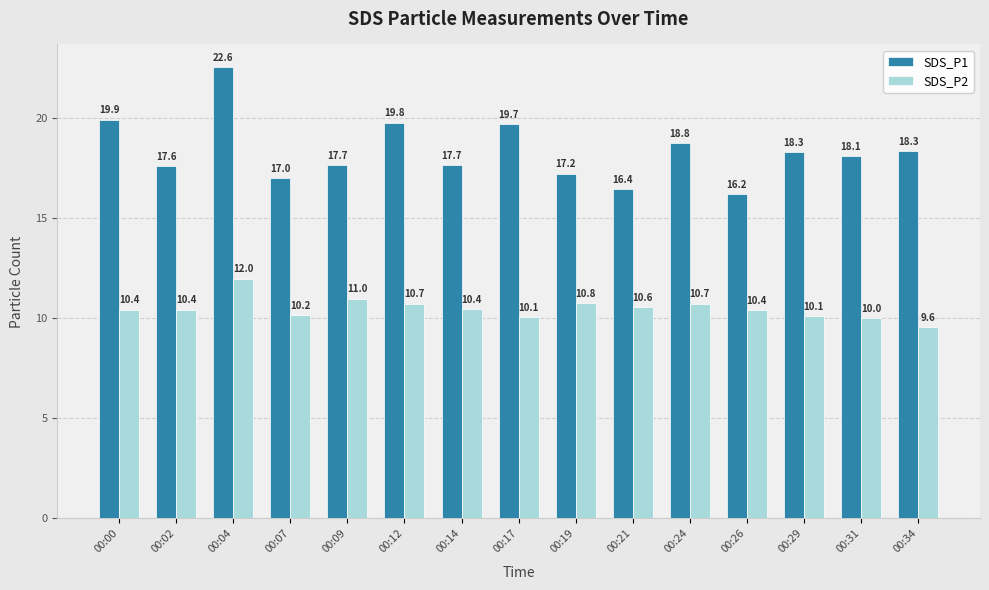

What is the value of the SDS_P2 bar at the 9th from the left?

10.8